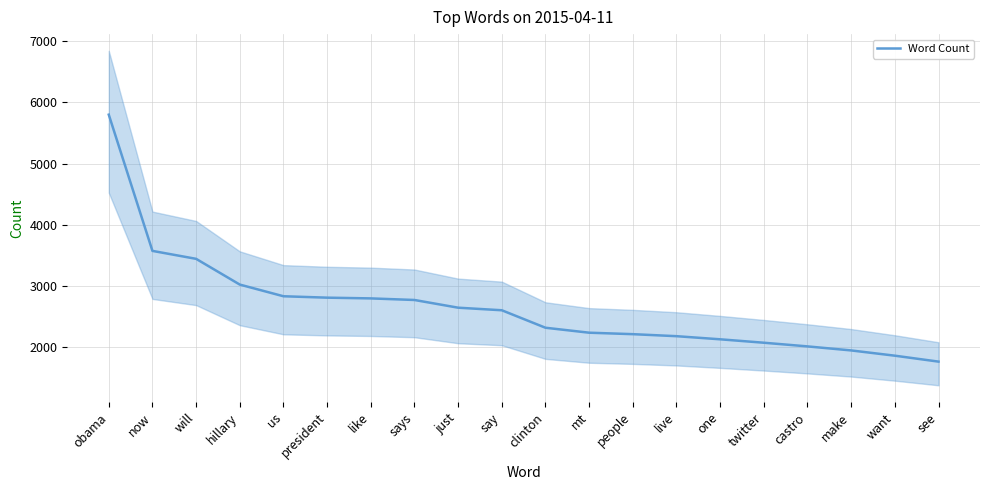

What is the difference between the maximum and minimum values?

4039